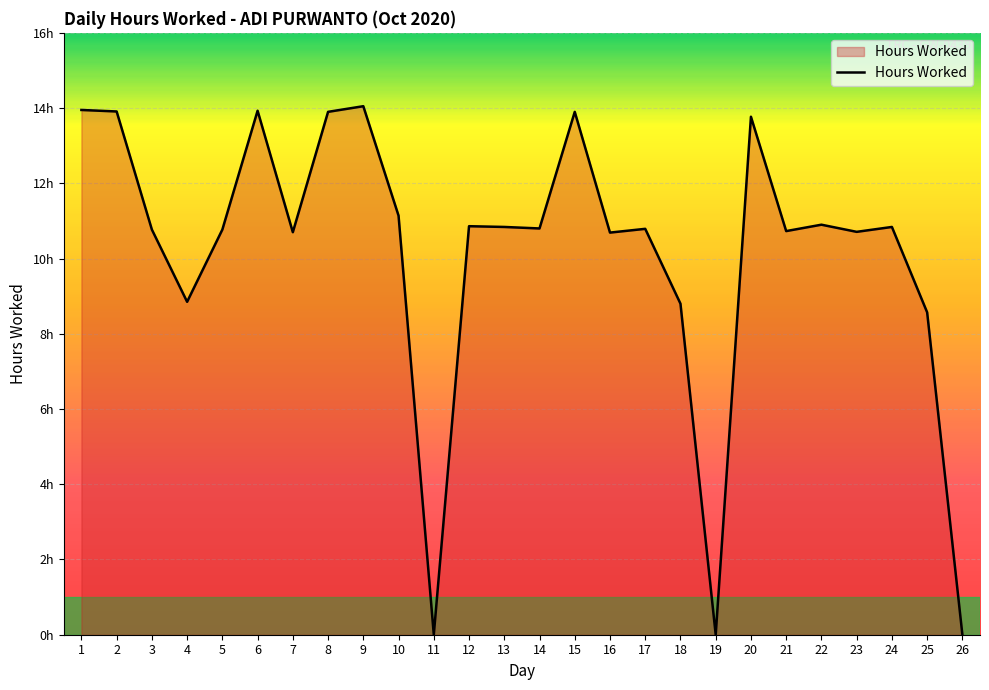

Does the chart have visible grid lines?

Yes